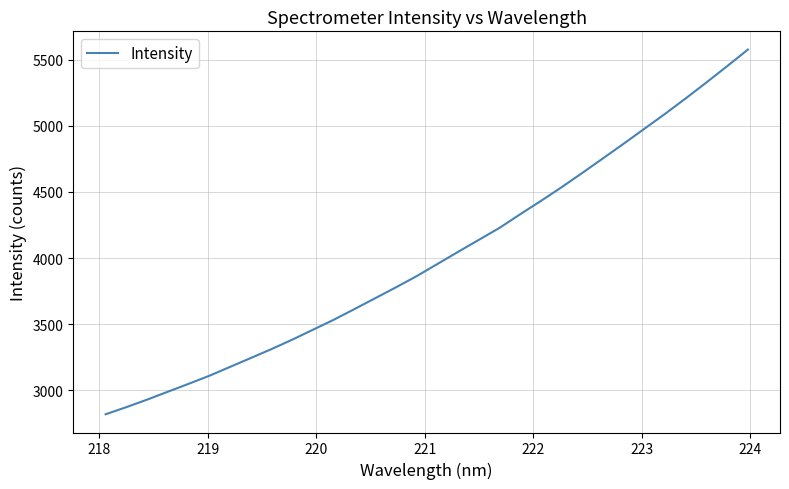

What is the smallest value displayed?

2818.8